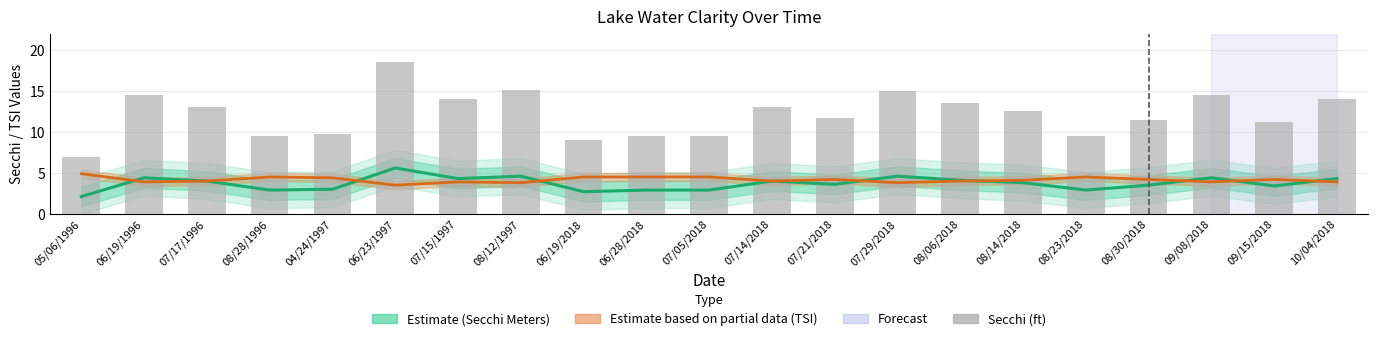

How many groups of bars are there?

21